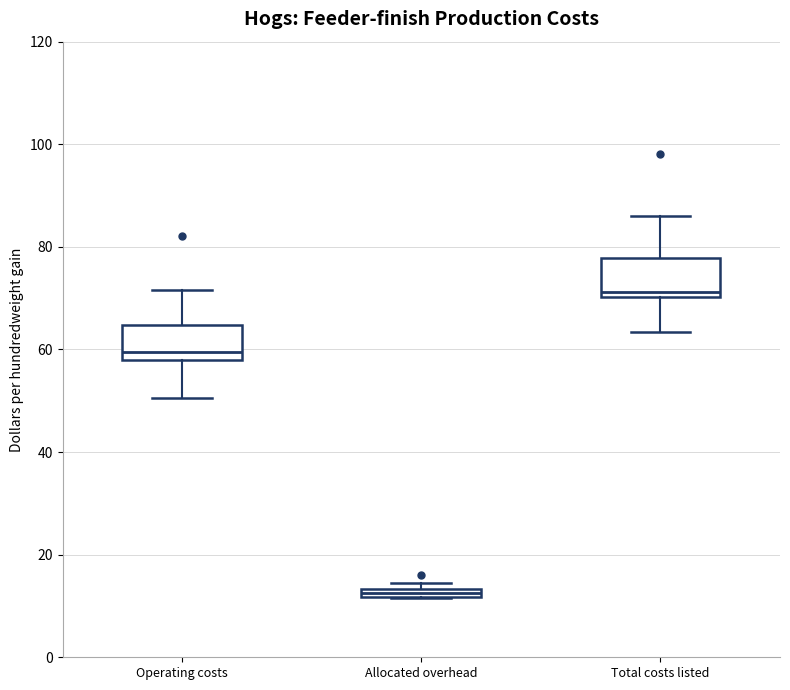

Which box has the highest median line?

Total costs listed